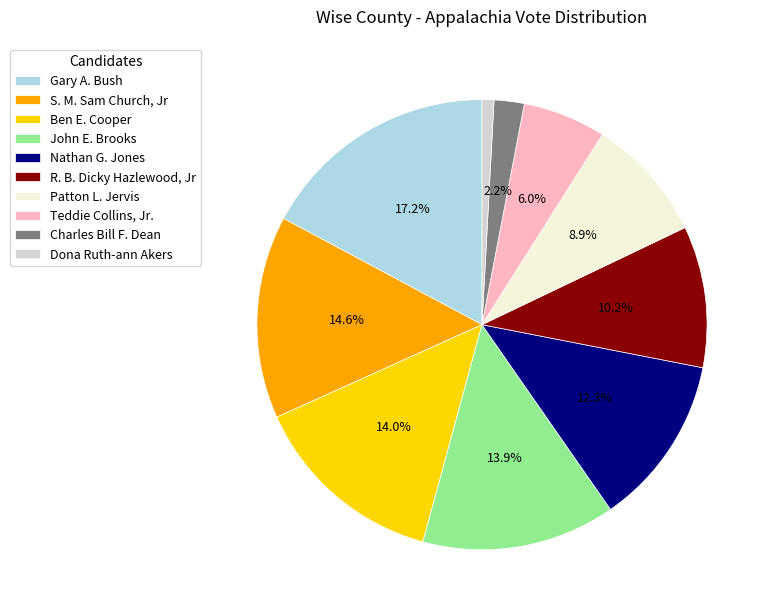

How many segments does this pie chart have?

10